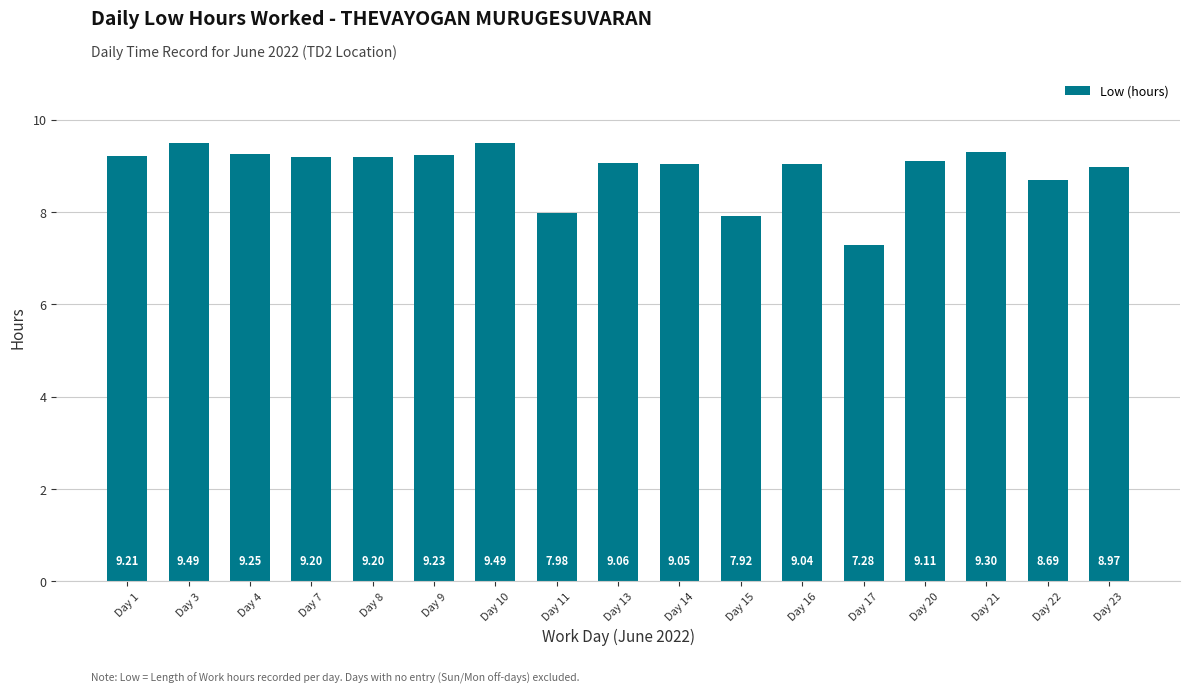

What is the ratio of the value at Day 10 to the value at Day 14?

1.0